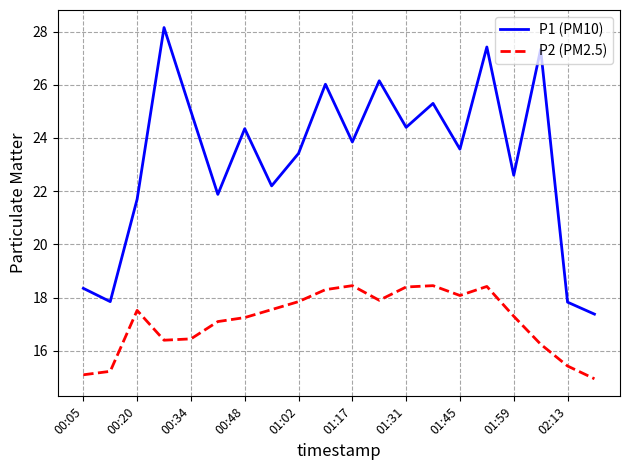

Which series has the largest range (max minus min)?

P1 (PM10)